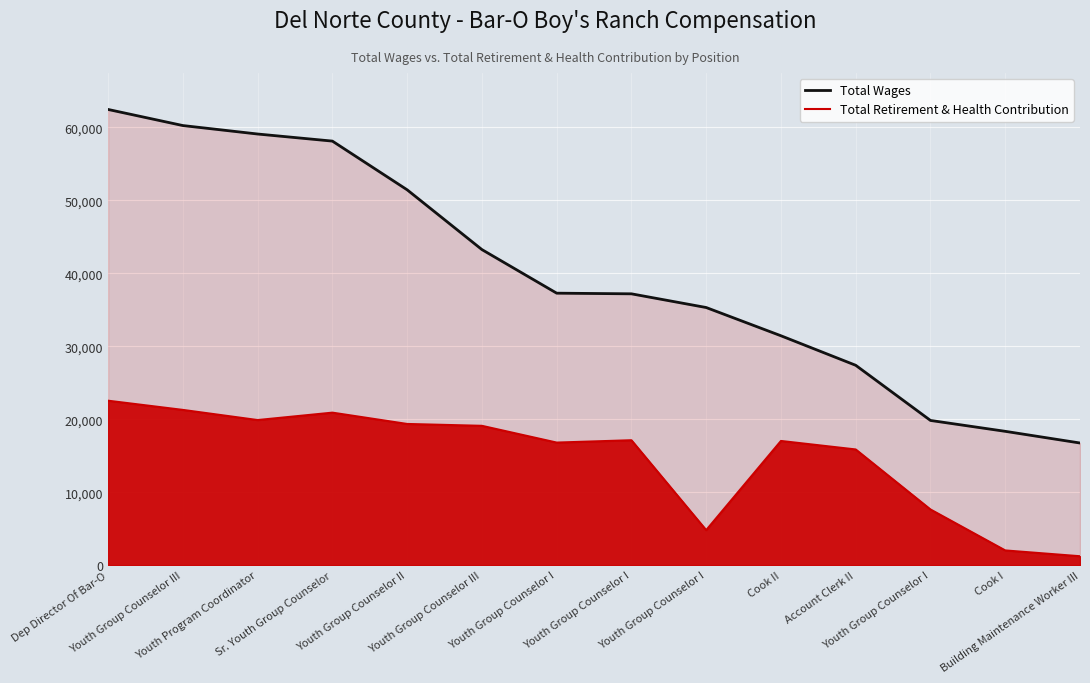

True or false: Total Retirement & Health Contribution and Total Wages intersect in this chart.

False